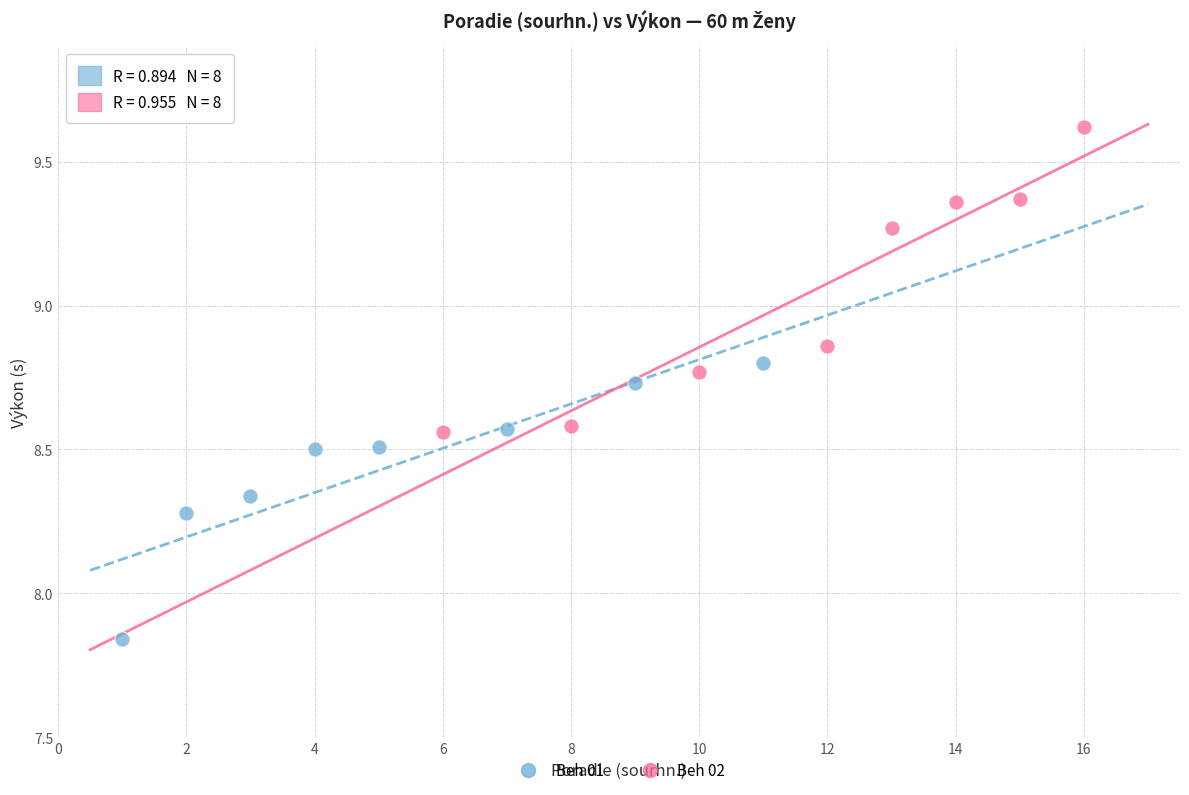

Which series reaches the minimum Y coordinate?

Beh 01